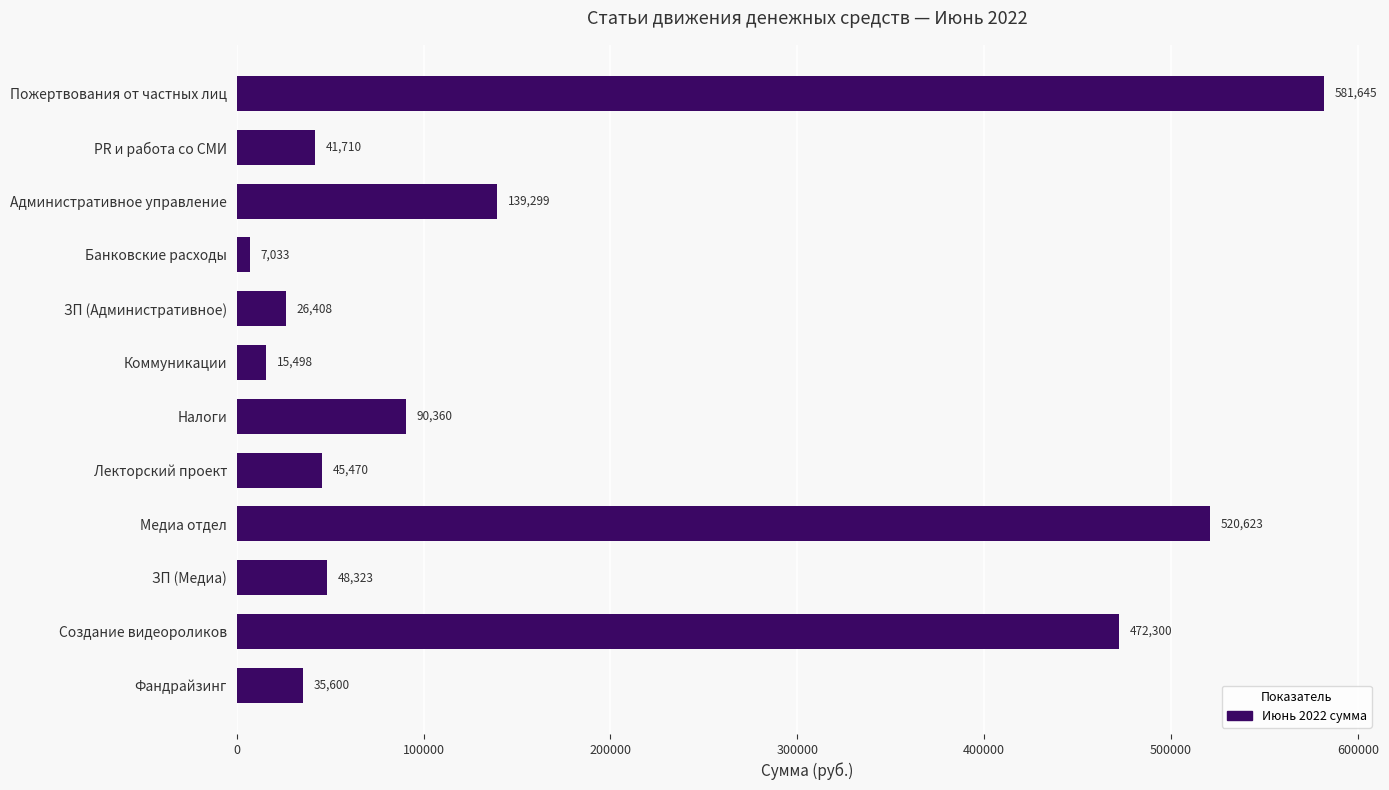

What is the minimum value shown in the chart?

7032.9